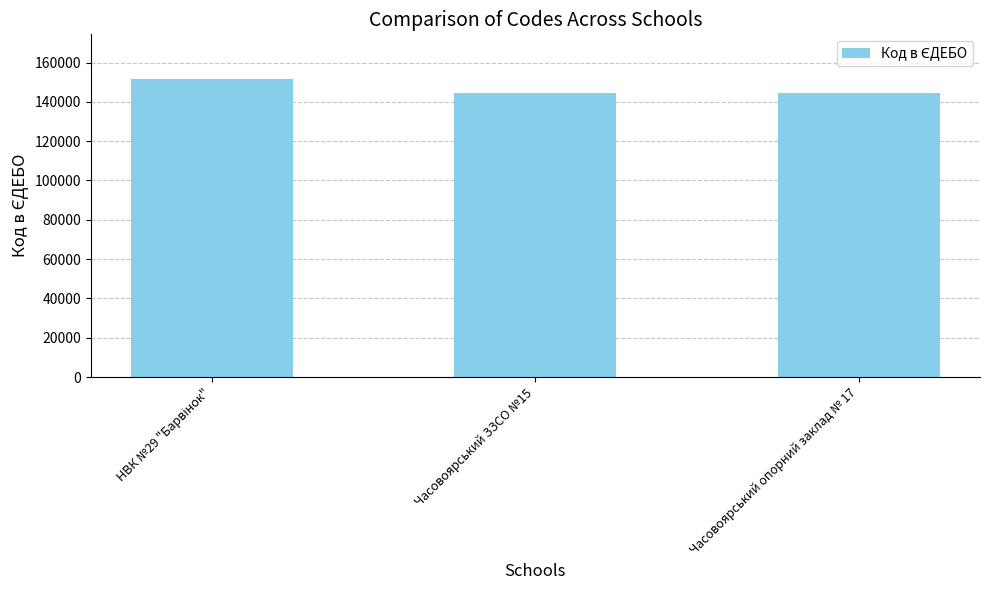

Is it true that the value at Часовоярський опорний заклад № 17 is 144431?

True